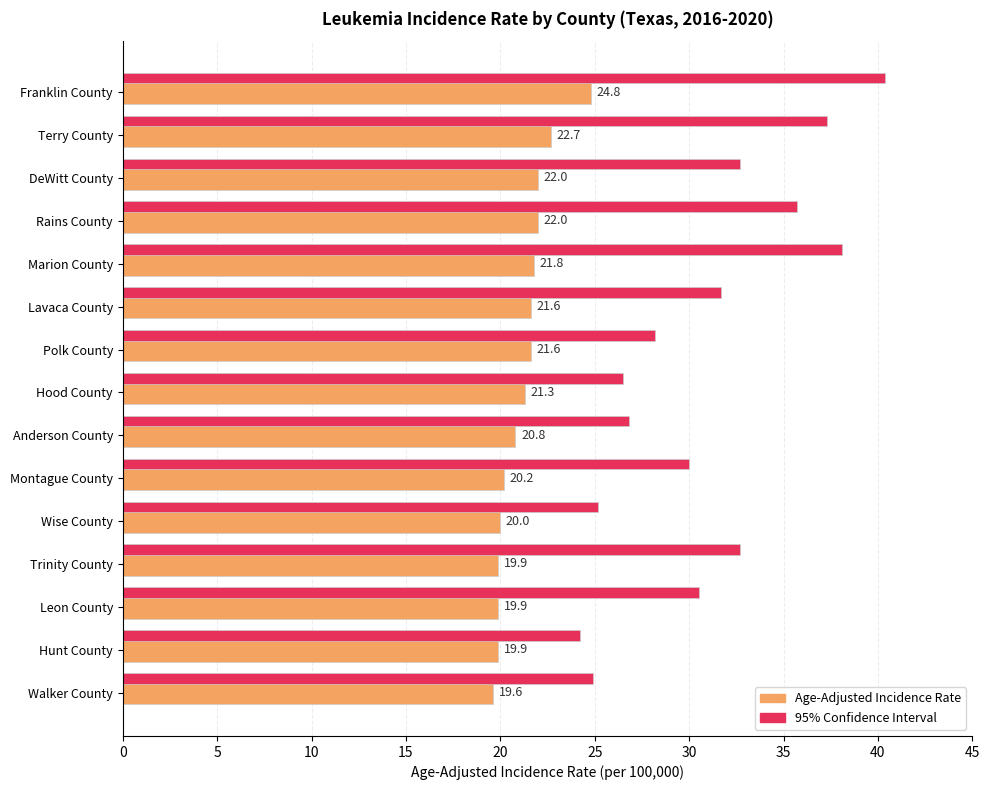

Reading left to right, extract all data points from this chart.

24.8	22.7	22.0	22.0	21.8	21.6	21.6	21.3	20.8	20.2	20.0	19.9	19.9	19.9	19.6